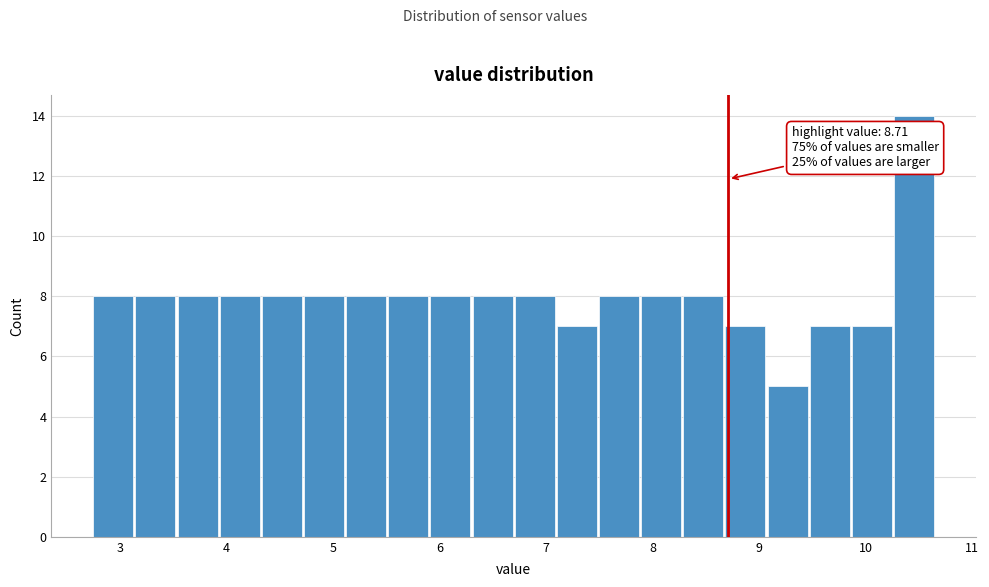

Read against the x-axis, roughly where is the centre of the tallest bar?

10.5